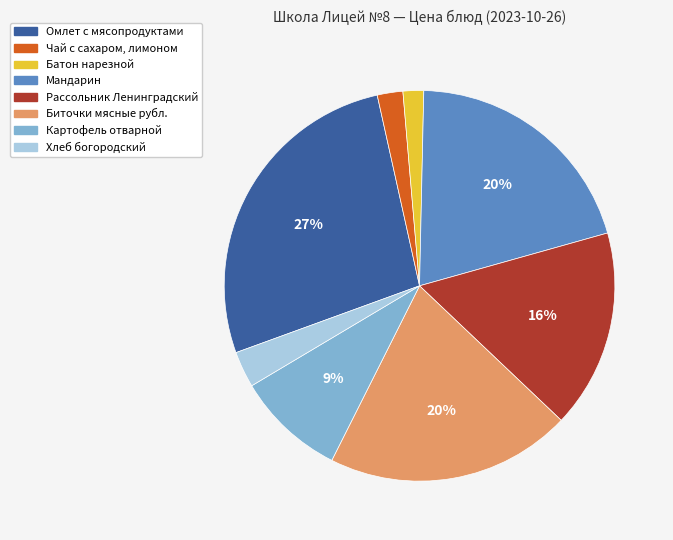

Is the sum of Чай с сахаром, лимоном and Биточки мясные рубл. greater than half?

No